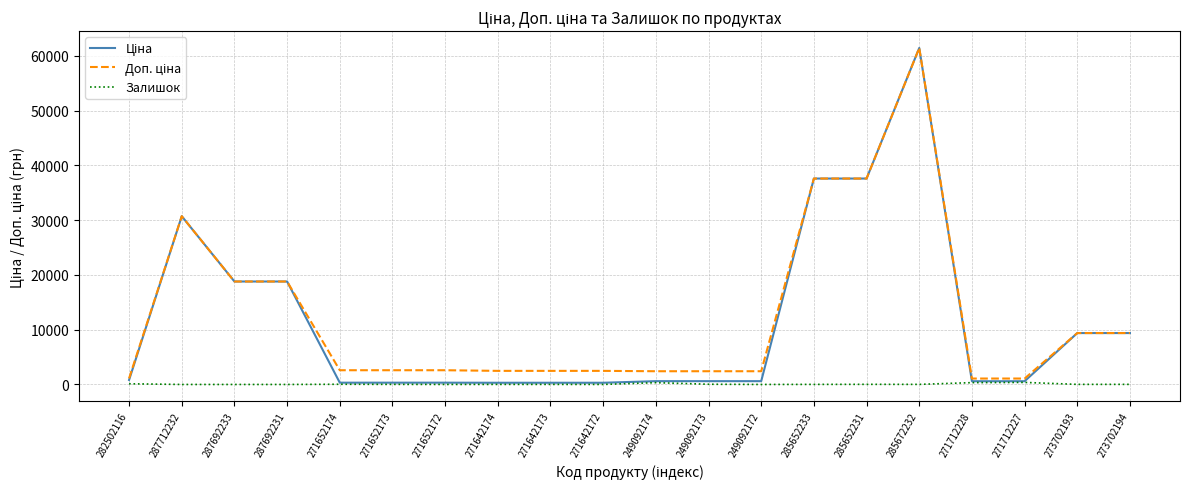

The Залишок series shows 13.0 at 285652233. True or false?

True